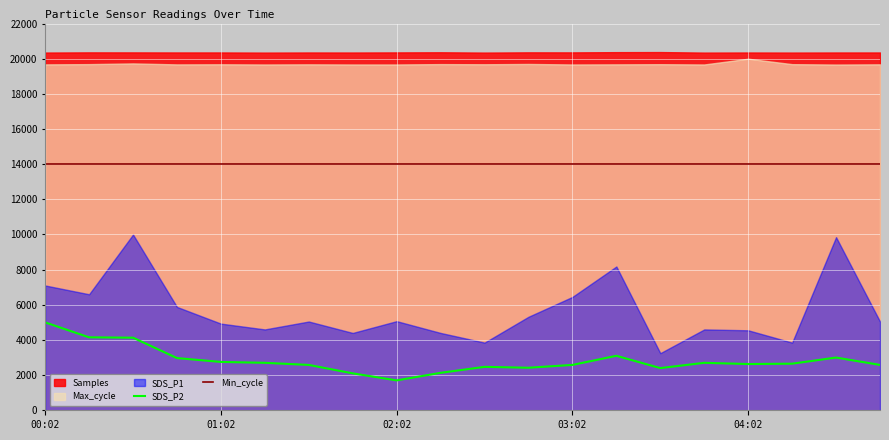

True or false: SDS_P2 and Min_cycle cross at least once.

False